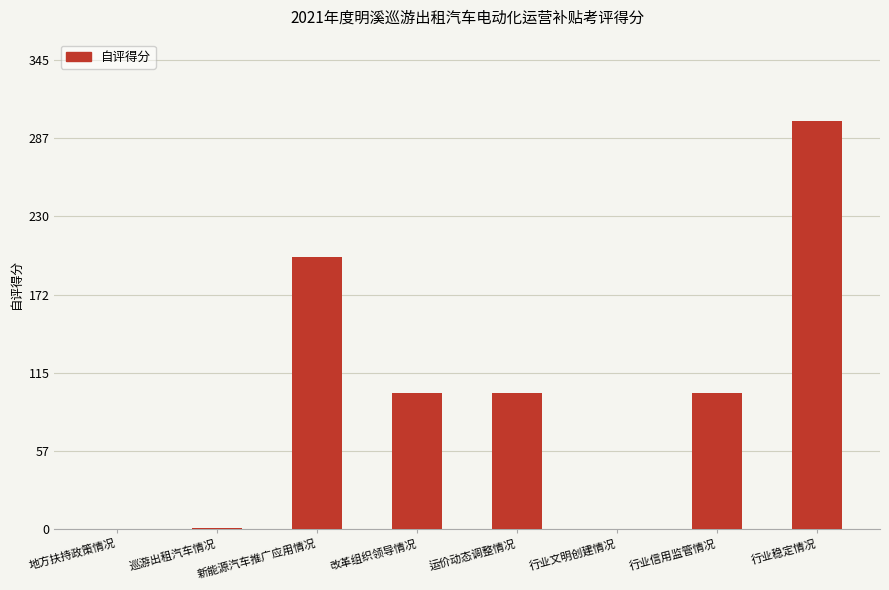

True or false: the data shows 200 at 新能源汽车推广应用情况.

True